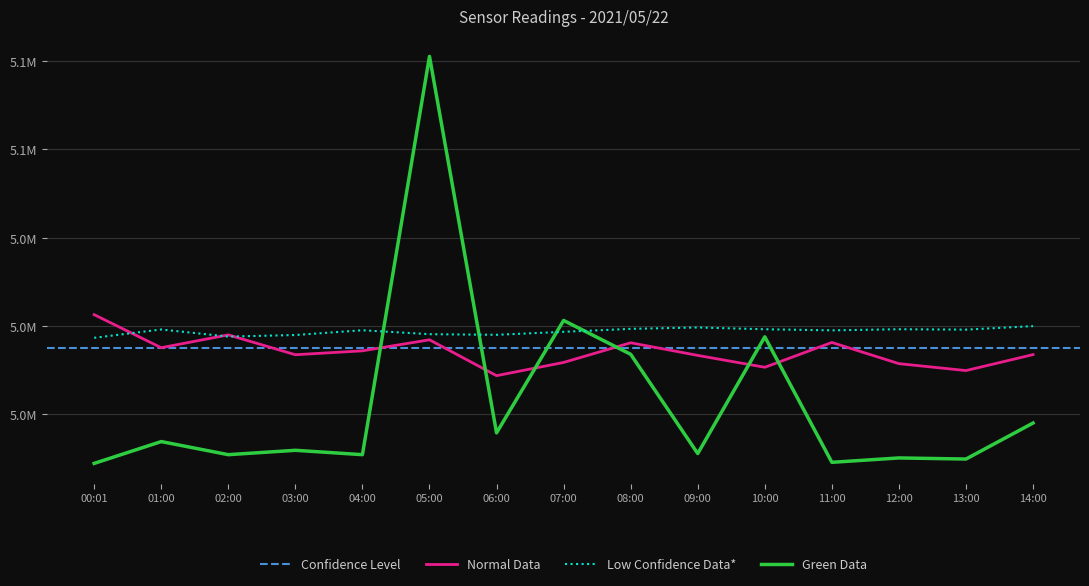

What is the value of the BME280_pressure point at the 4th from the left?

5017964.8